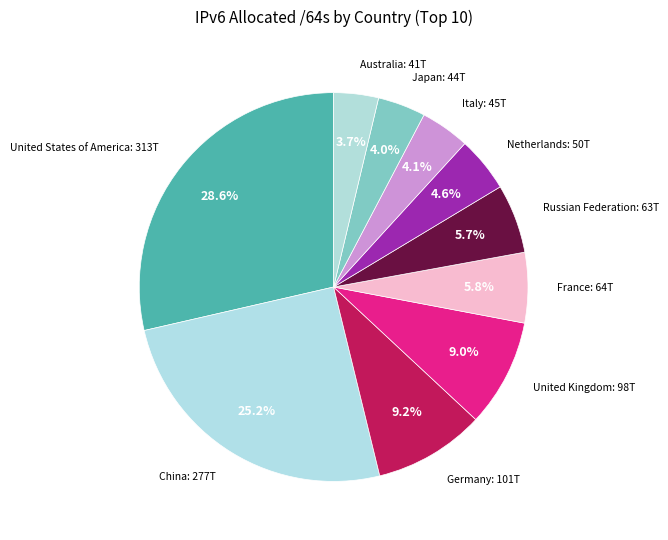

How many segments does this pie chart have?

10